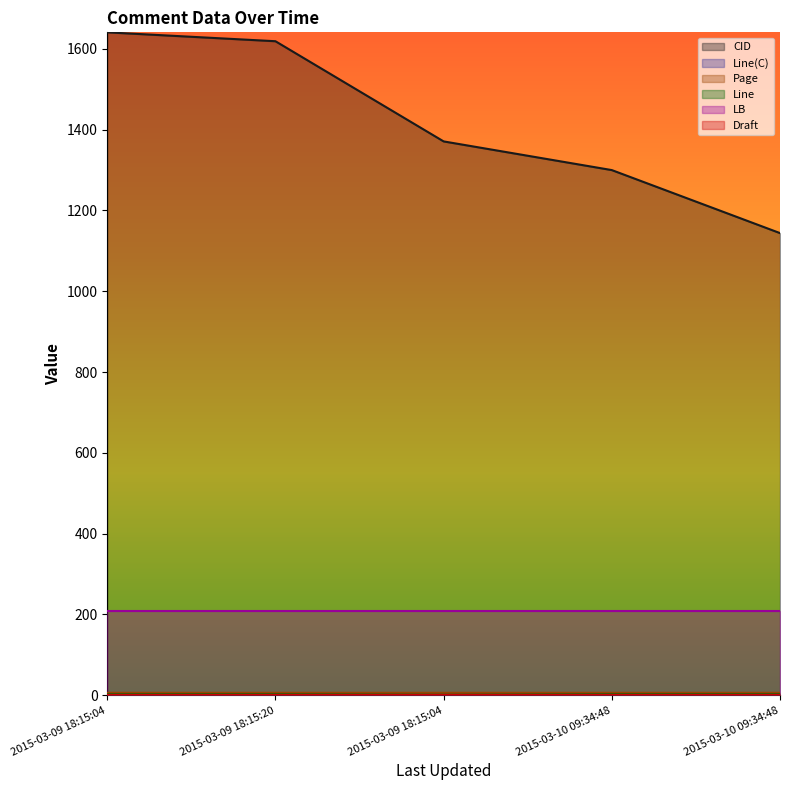

True or false: Line(C) and CID intersect in this chart.

False